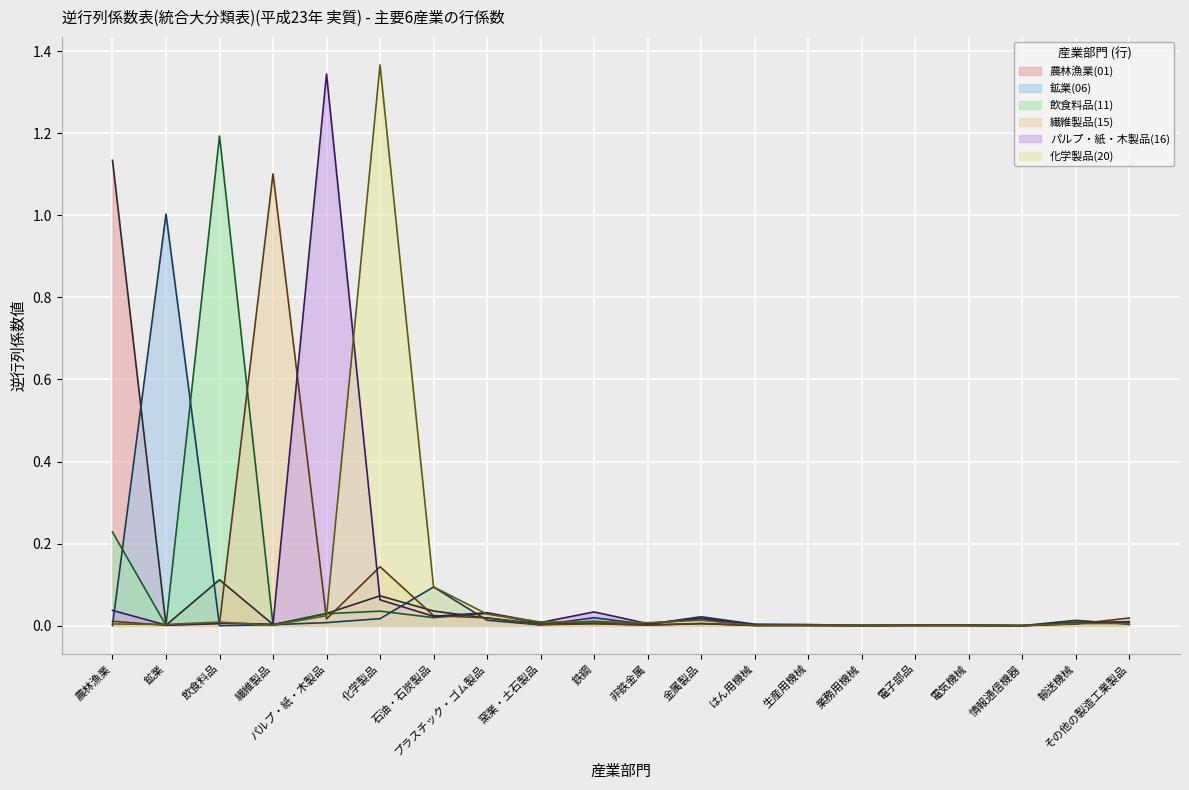

Where is the first local maximum for 農林漁業(01)?

飲食料品